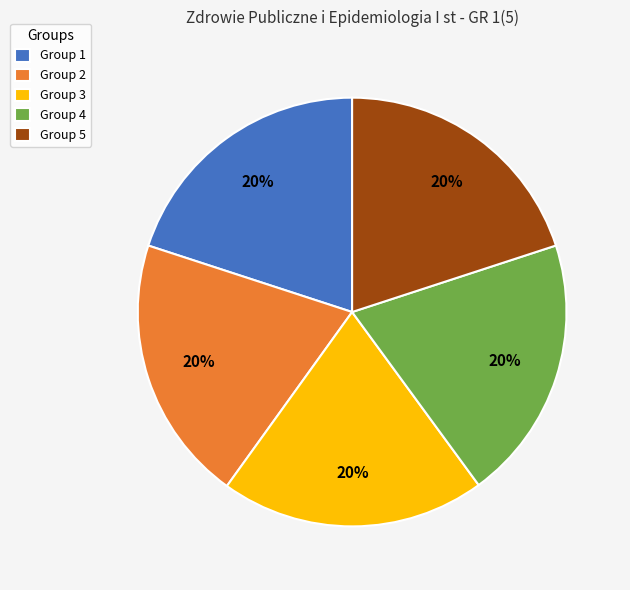

To the nearest percent, what portion does Group 4 represent?

20%